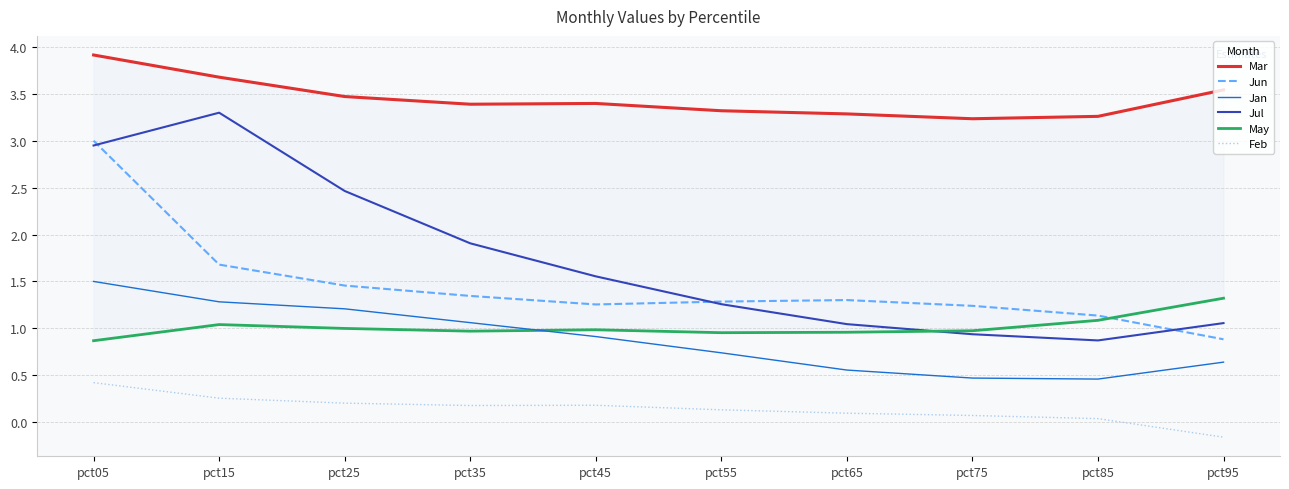

Which series changed the most between pct55 and pct65?

Jul